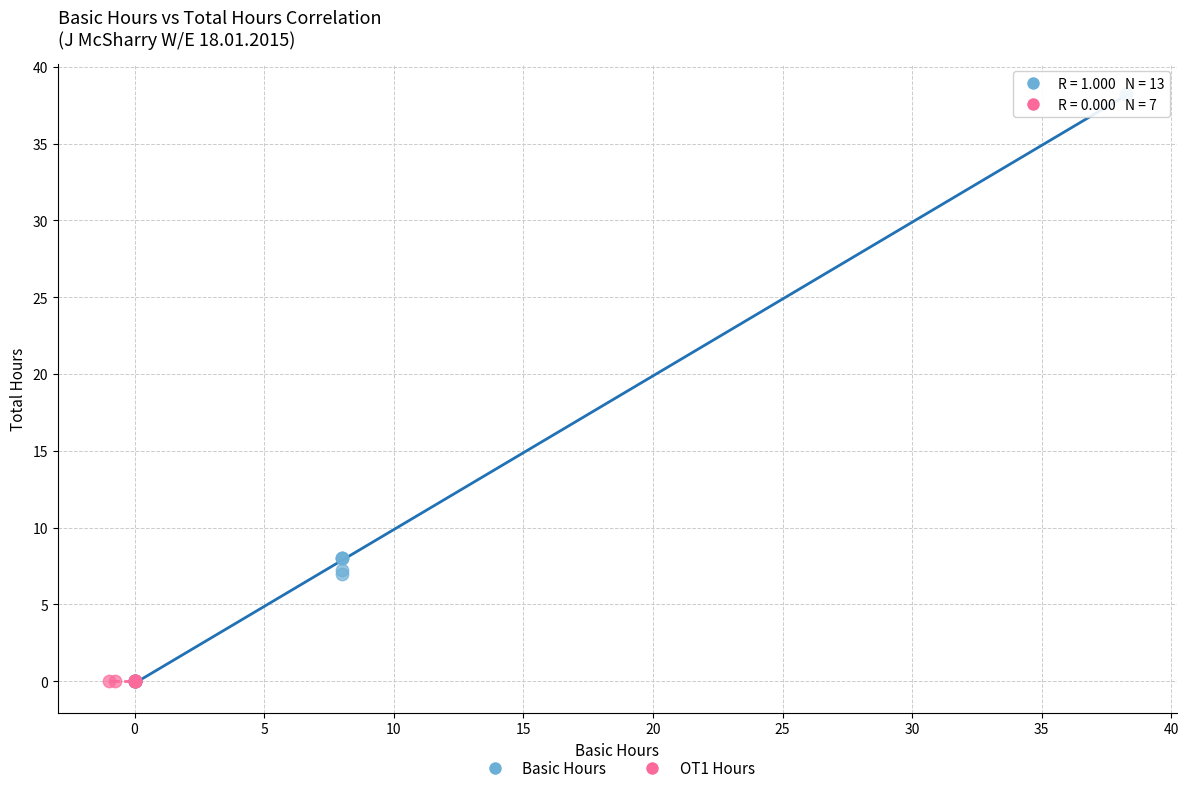

What are all the series names shown in the legend?

Basic Hours, OT1 Hours